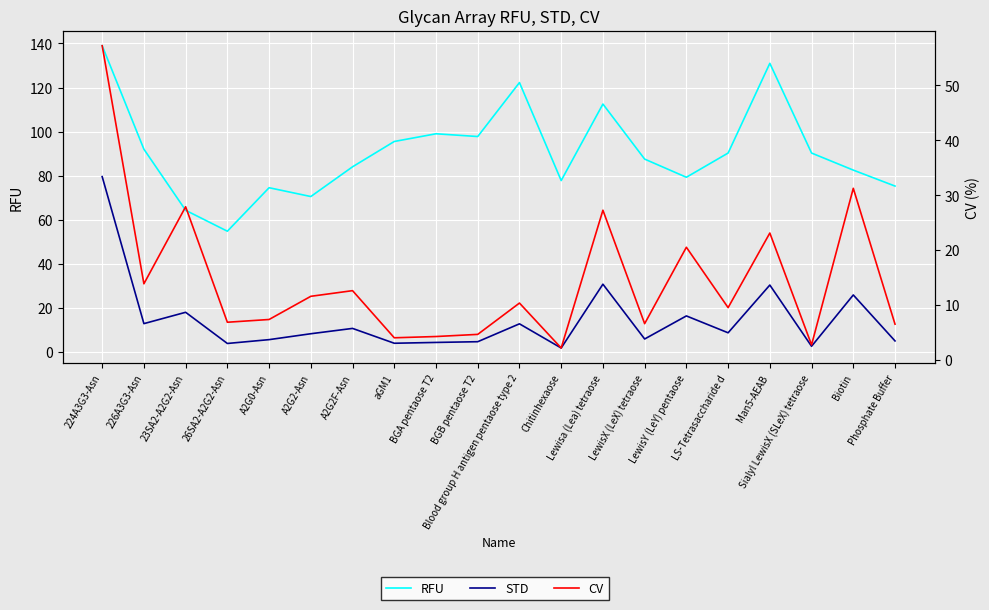

The value of CV at Biotin is 31.3. True or false?

True